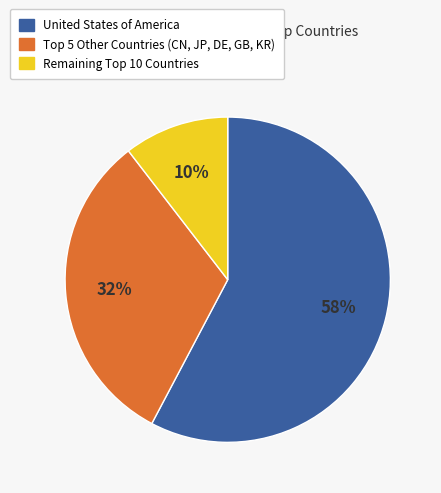

Is there a majority slice in this chart?

Yes